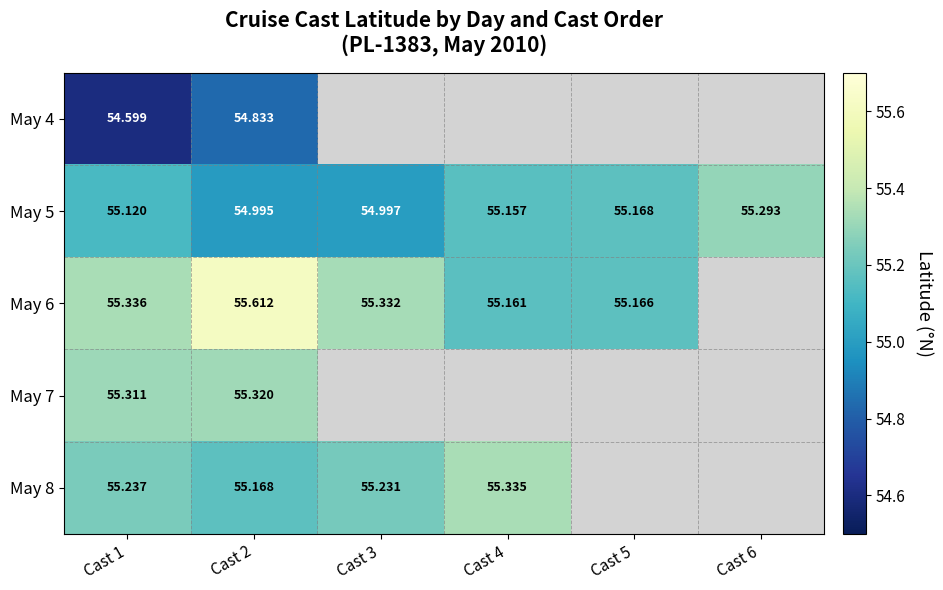

How many values in the May 5 series exceed 55?

4